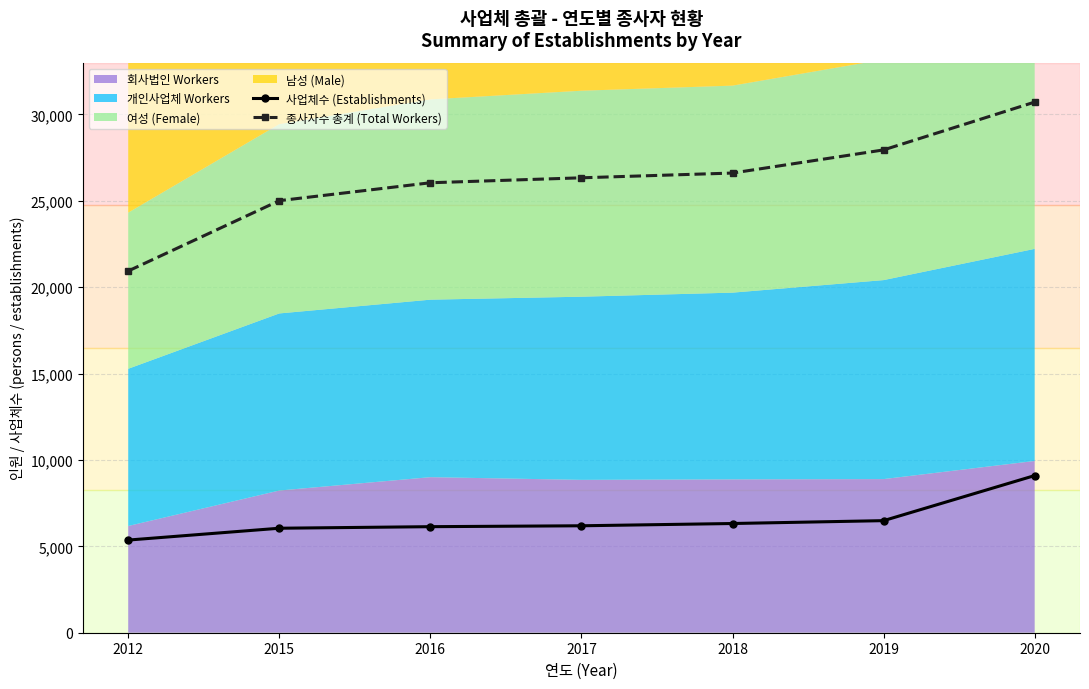

At which category does the chart reach its minimum across all series?

2012